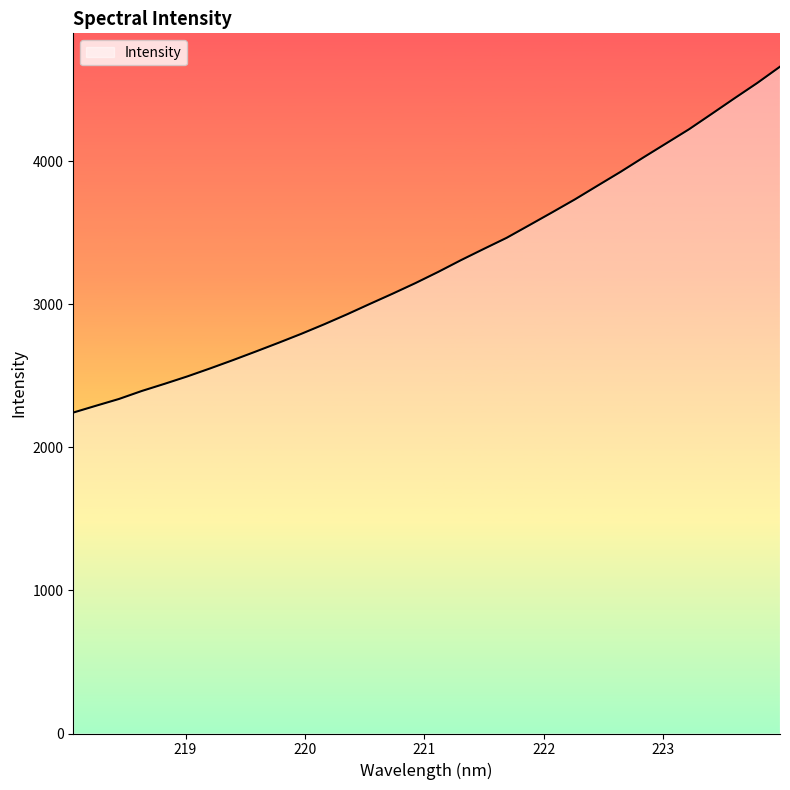

What is the minimum value shown in the chart?

2243.4